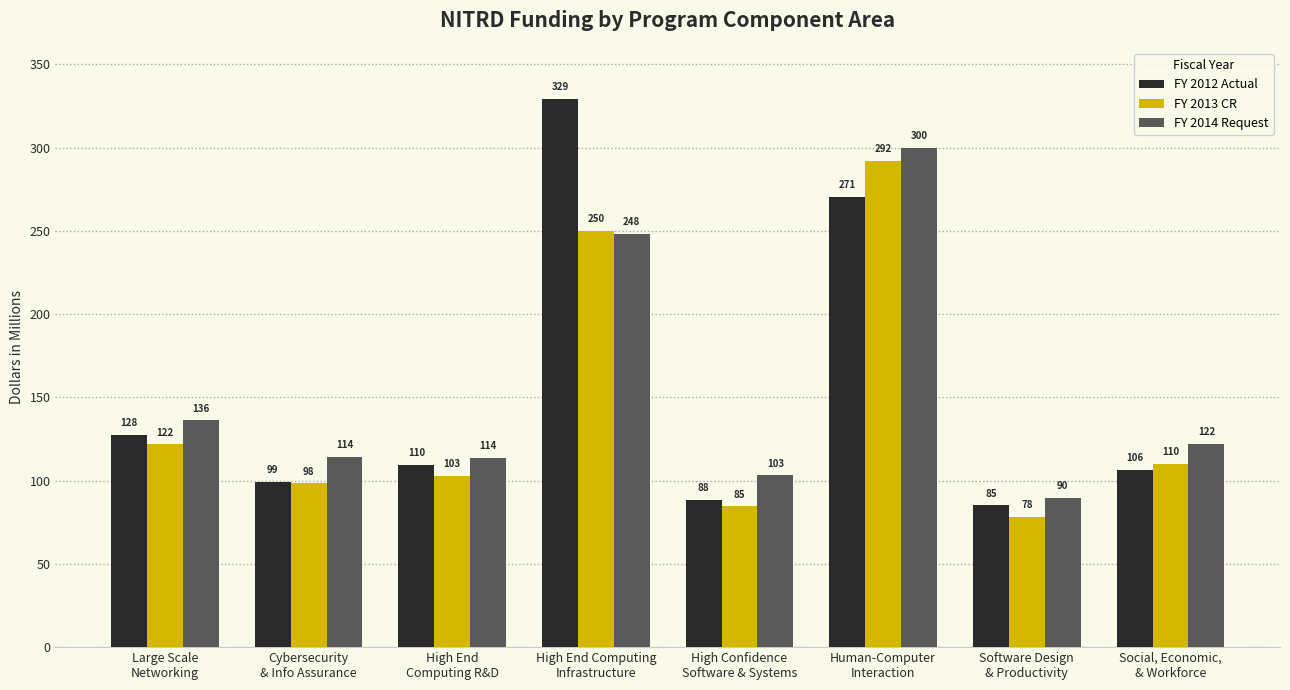

What is the label of the 2nd bar from the right?

Software Design
& Productivity